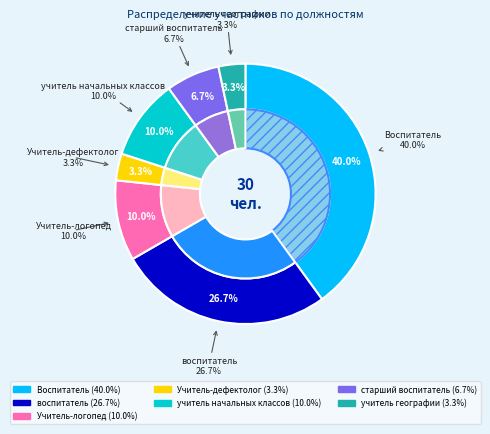

How many segments does this pie chart have?

7